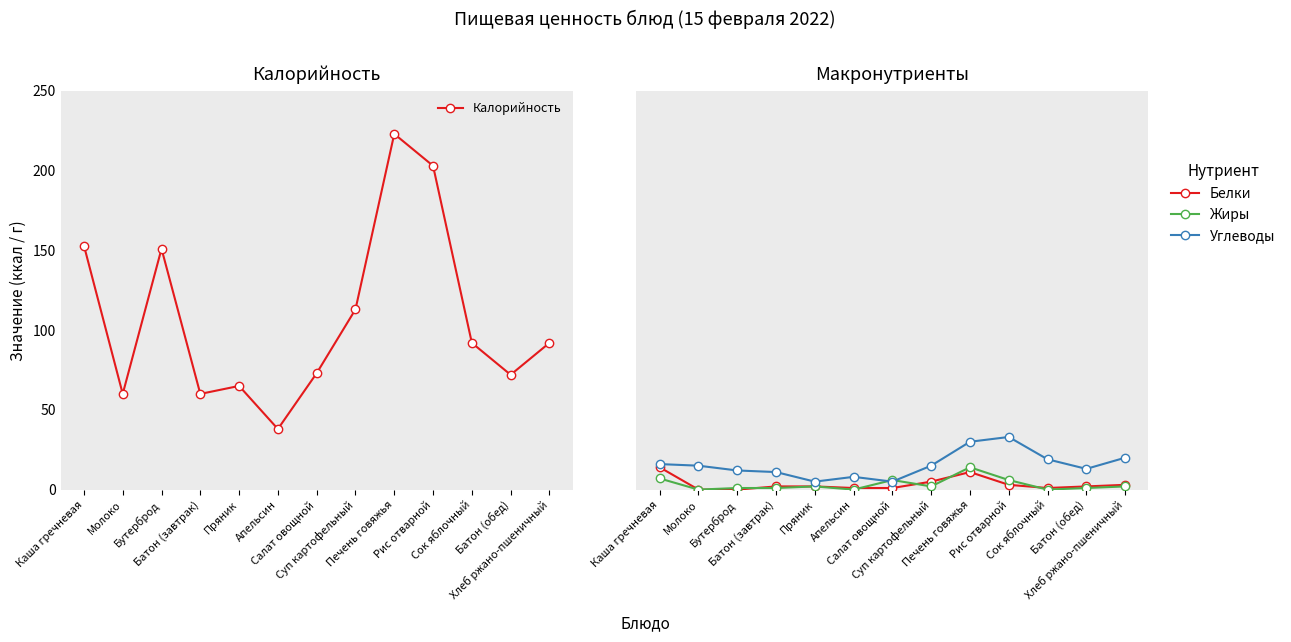

At which label does Жиры reach its peak?

Печень говяжья